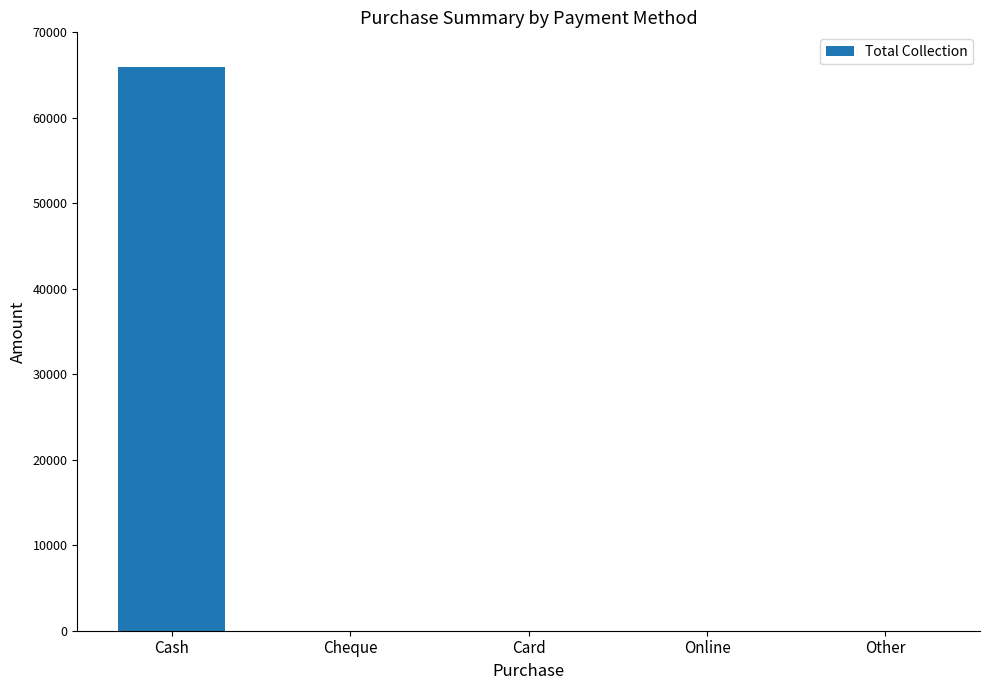

What is the sum of all values?

65997